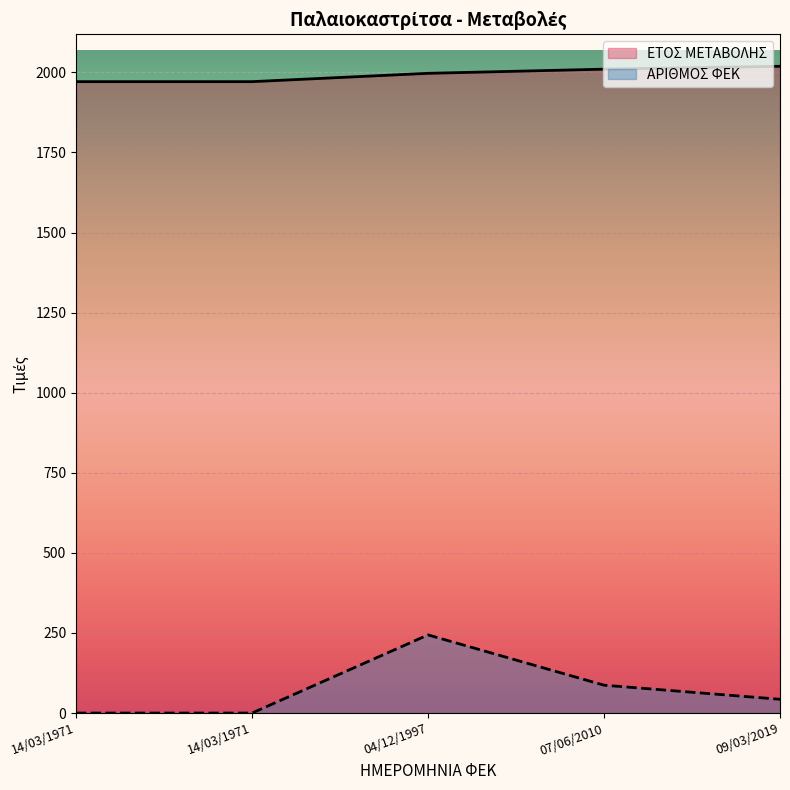

How many values in ΑΡΙΘΜΟΣ ΦΕΚ are above zero?

3